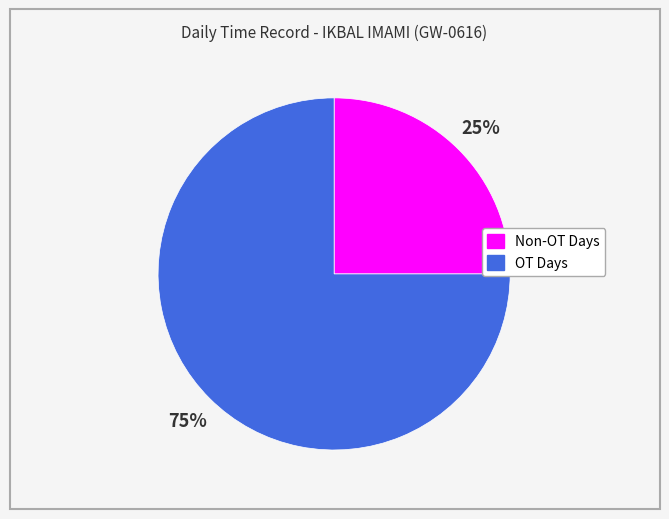

To the nearest percent, what is the average slice percentage?

50%